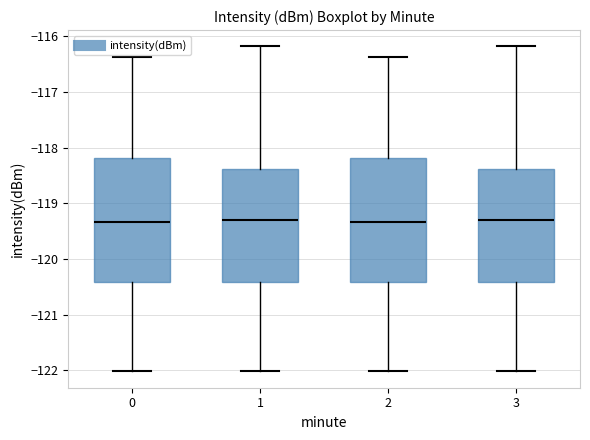

Where does the median line of the box at x = 0 sit on the y-axis? The values are not printed on the chart, so give them approximately, as read against the axis.

-119.3